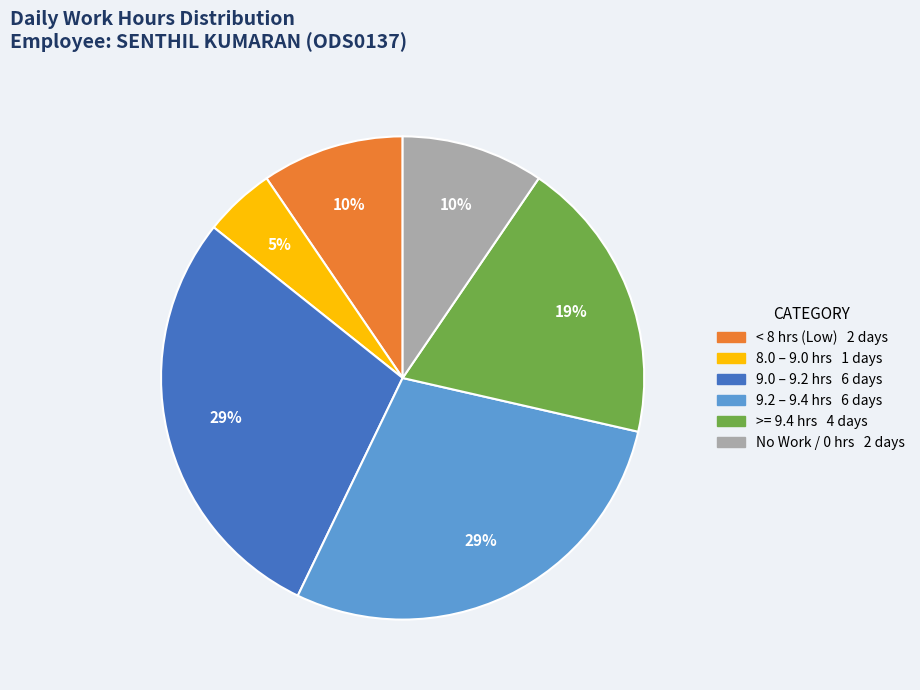

Is there any slice that represents more than half of the pie?

No